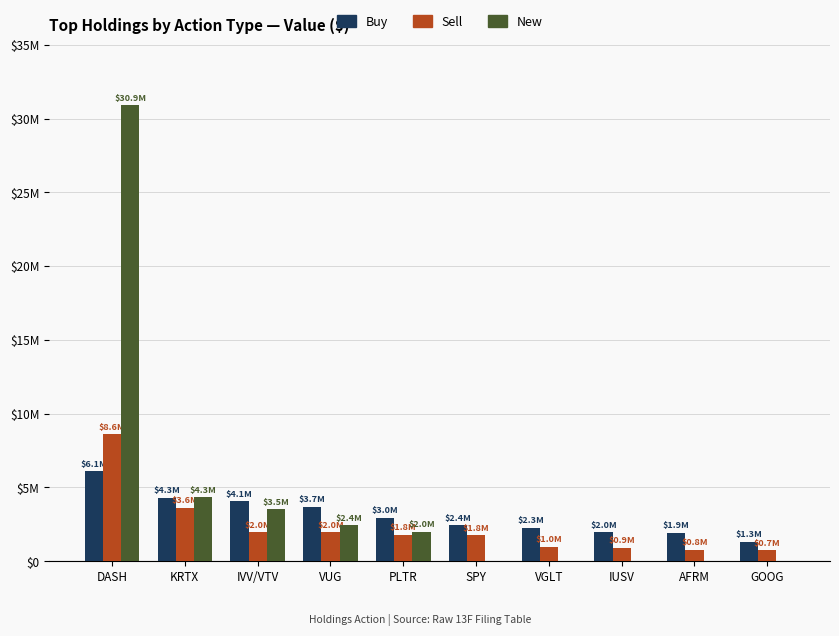

Reading left to right, what are all the values shown in this chart?

Buy: 6095226	4290971	4061868	3674922	2957912	2427283	2268021	1963585	1919147	1316310
Sell: 8608462	3616491	1974903	1953682	1802259	1750395	991624	910954	790346	746285
New: 30887961	4326064	3529889	2434915	1988604	0	0	0	0	0